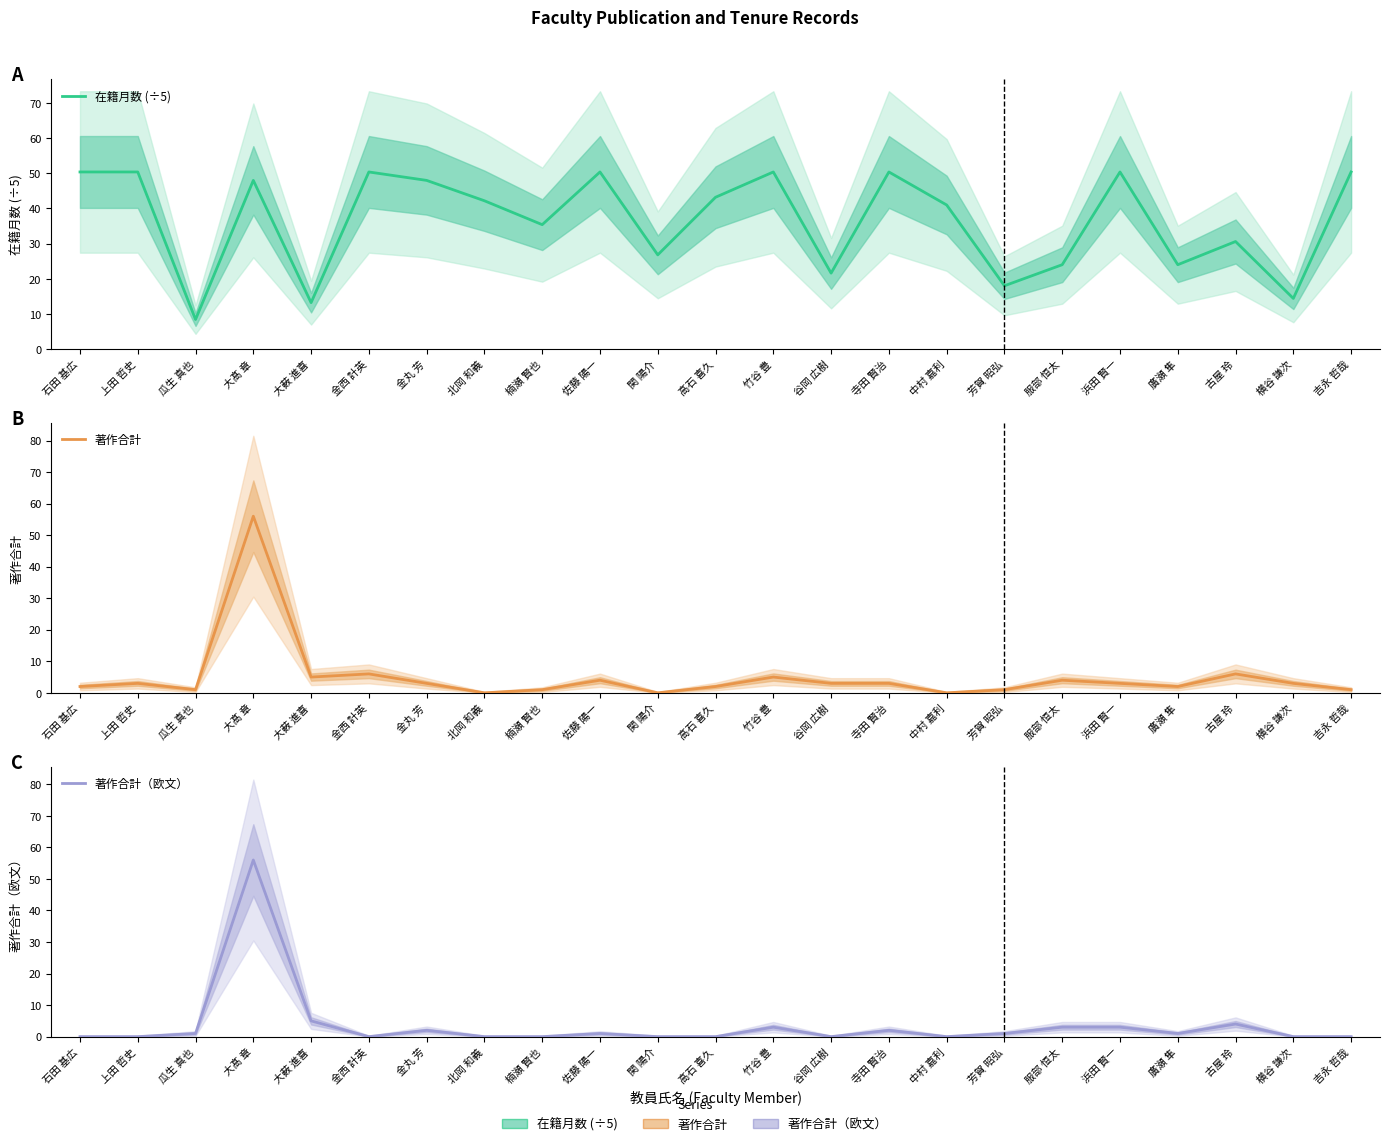

At which label does 著作合計 reach its minimum?

北岡 和義